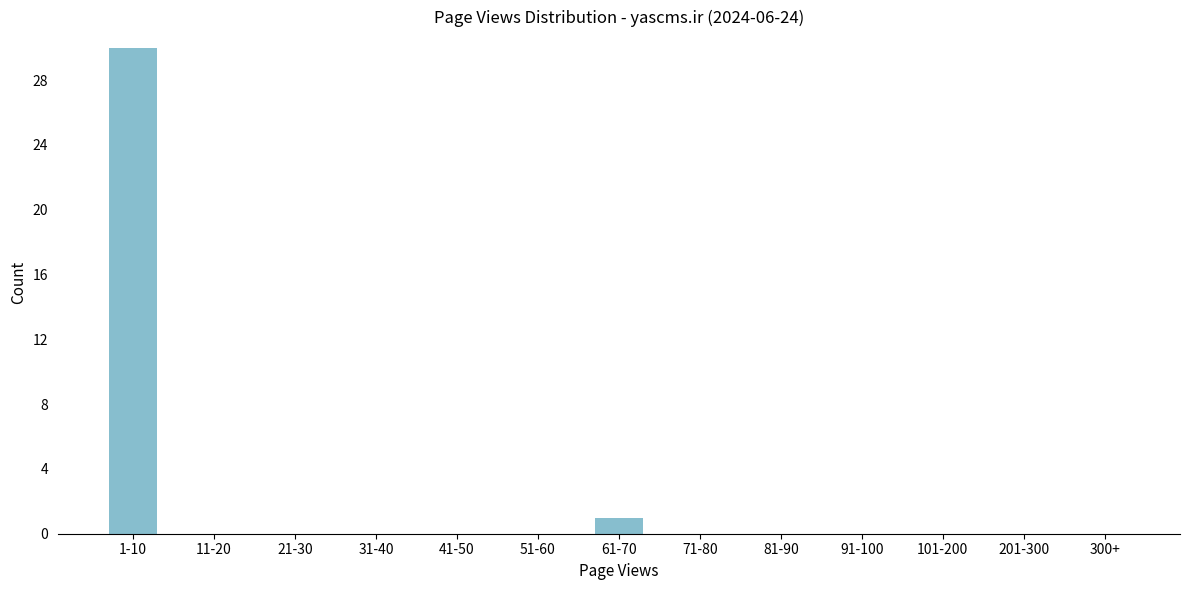

Reading left to right, transcribe all the data shown in this chart.

1-10=30	11-20=0	21-30=0	31-40=0	41-50=0	51-60=0	61-70=1	71-80=0	81-90=0	91-100=0	101-200=0	201-300=0	300+=0